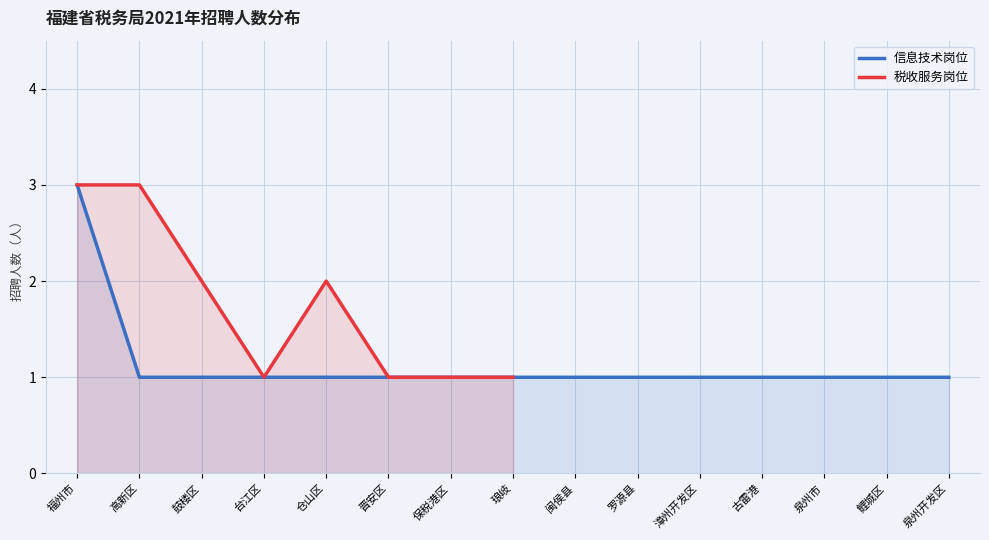

At which category does the data reach its first local peak?

仓山区